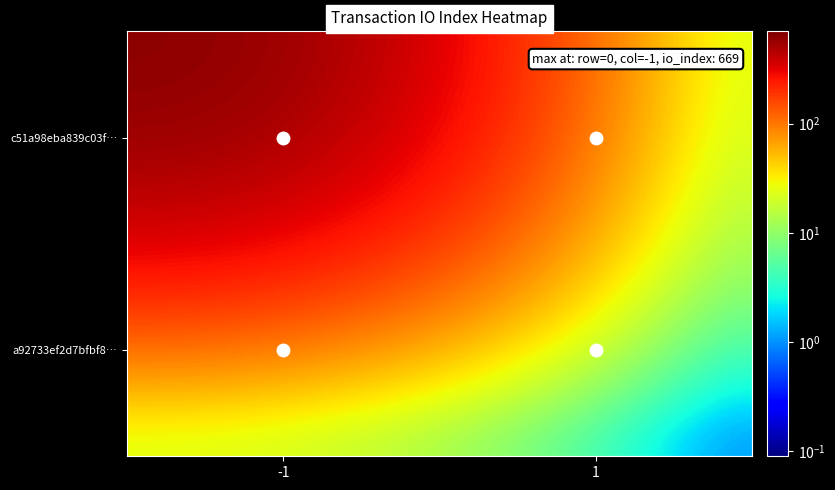

Which series has the largest range (max minus min)?

c51a98eba839c03f…